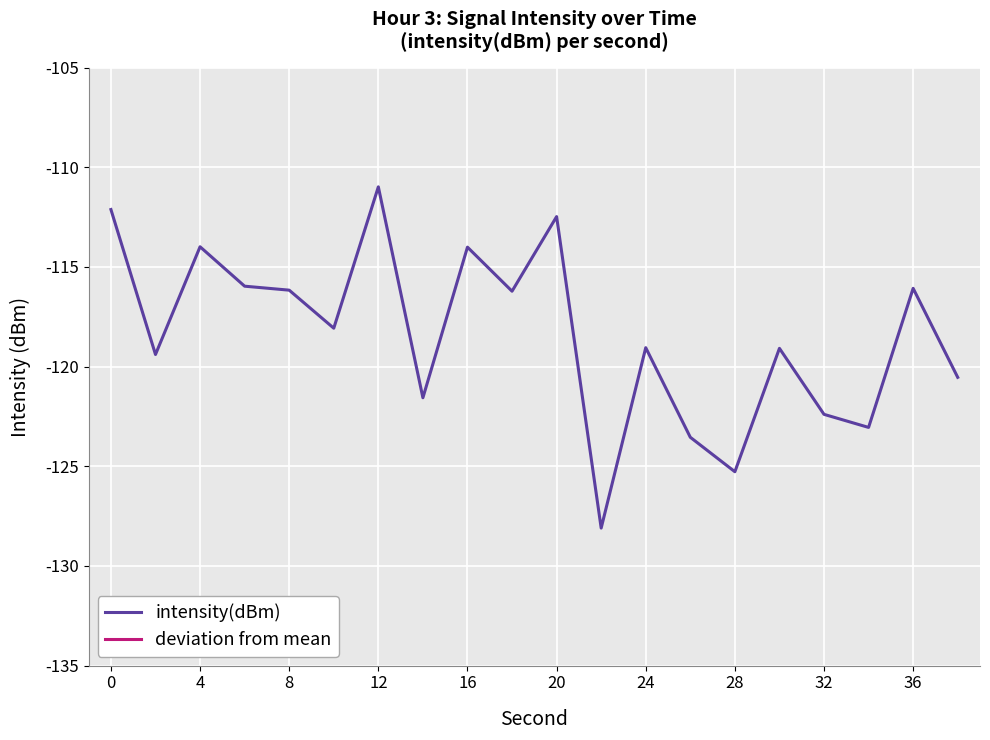

The intensity(dBm) series shows -116.1 at 36. True or false?

True